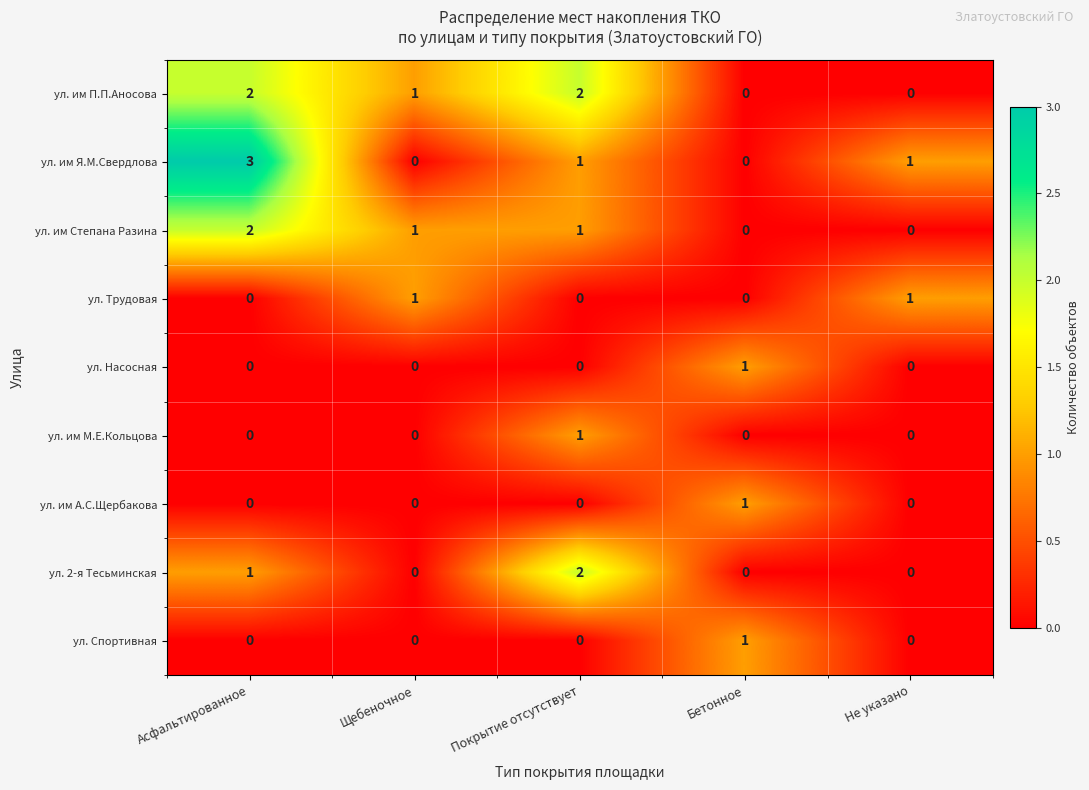

What is the greatest value displayed?

3